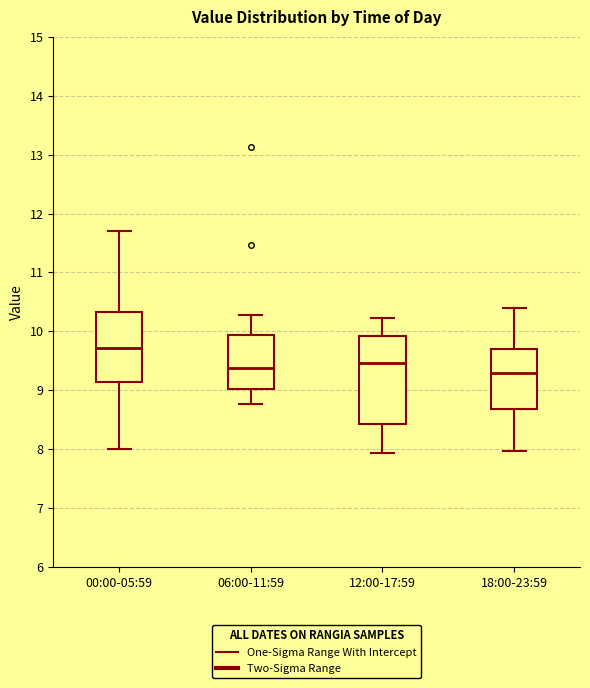

Reading left to right, read every box against the y-axis: the position of its median line, the range the box covers, and the ends of its whiskers. The values are not printed on the chart, so give them approximately, as read against the axis.

00:00-05:59: median 9.7, box 9.1 to 10.3, whiskers 8.0 to 11.7
06:00-11:59: median 9.4, box 9.0 to 9.9, whiskers 8.8 to 10.3
12:00-17:59: median 9.5, box 8.4 to 9.9, whiskers 7.9 to 10.2
18:00-23:59: median 9.3, box 8.7 to 9.7, whiskers 8.0 to 10.4